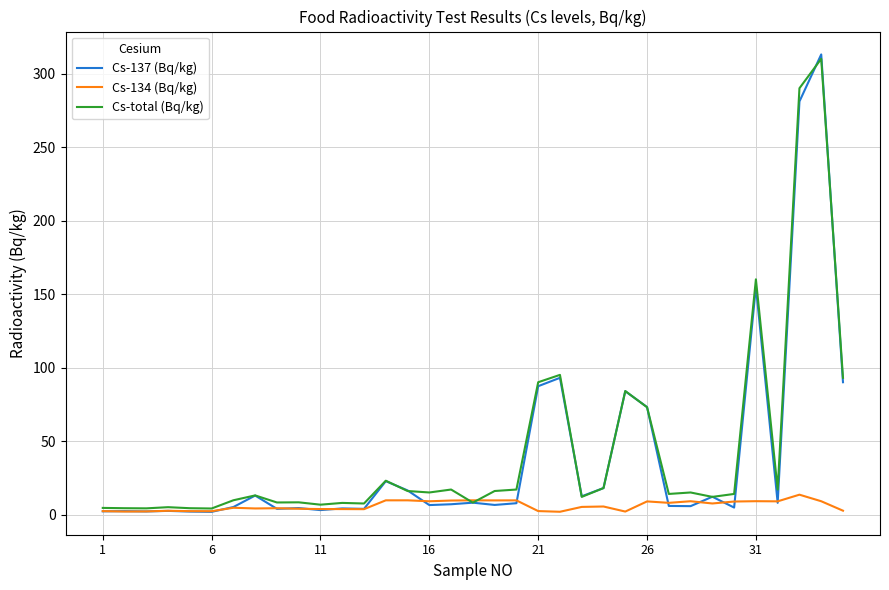

Count the number of categories in the chart.

35